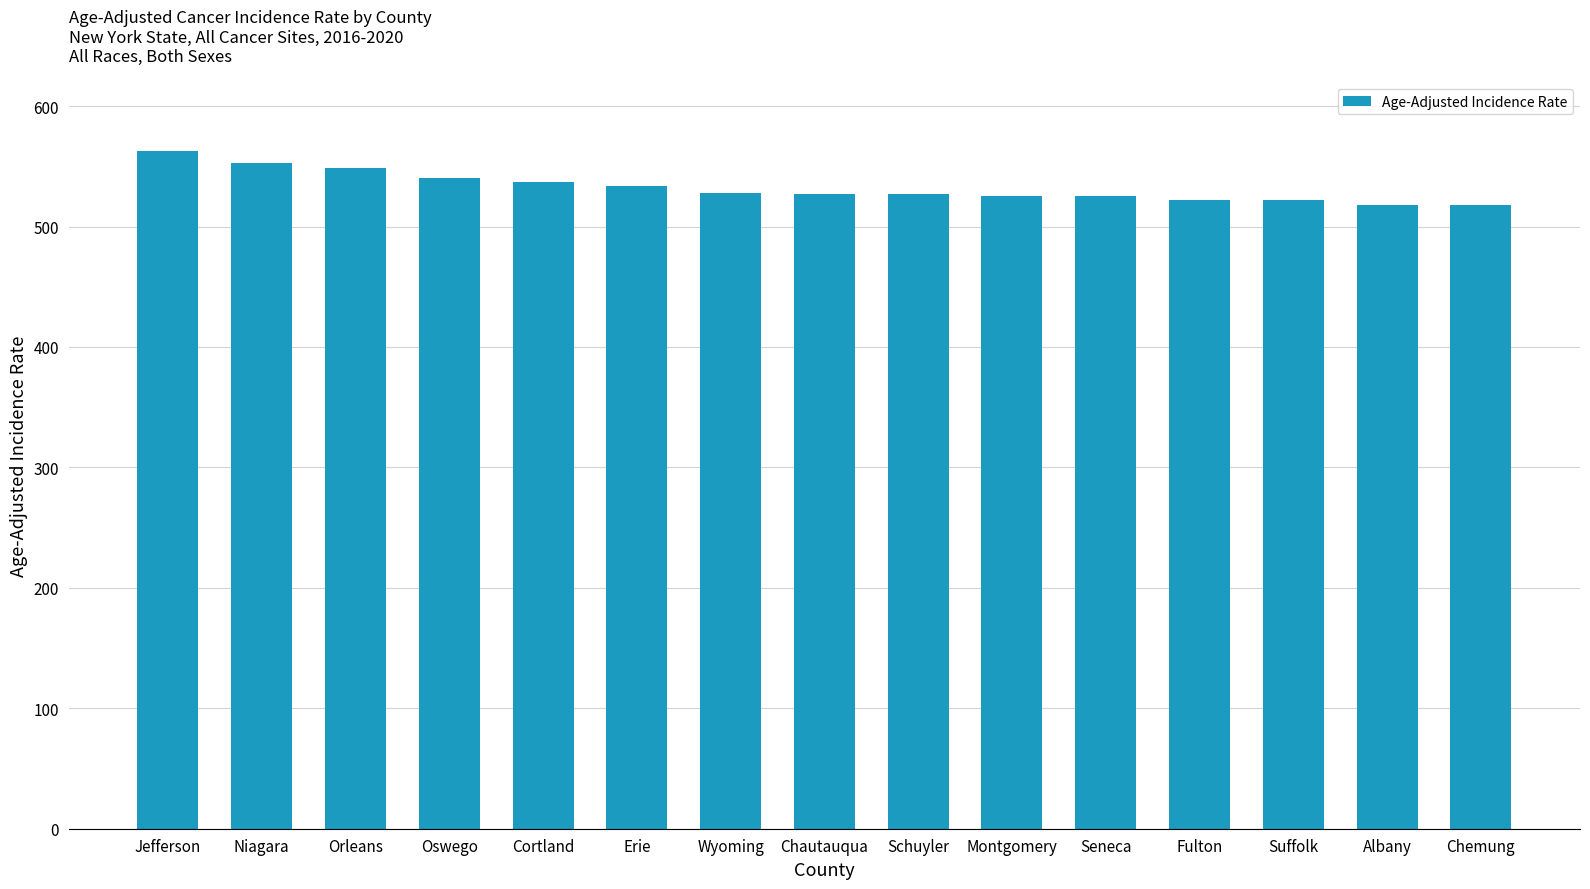

What value does the data have at Albany?

518.2